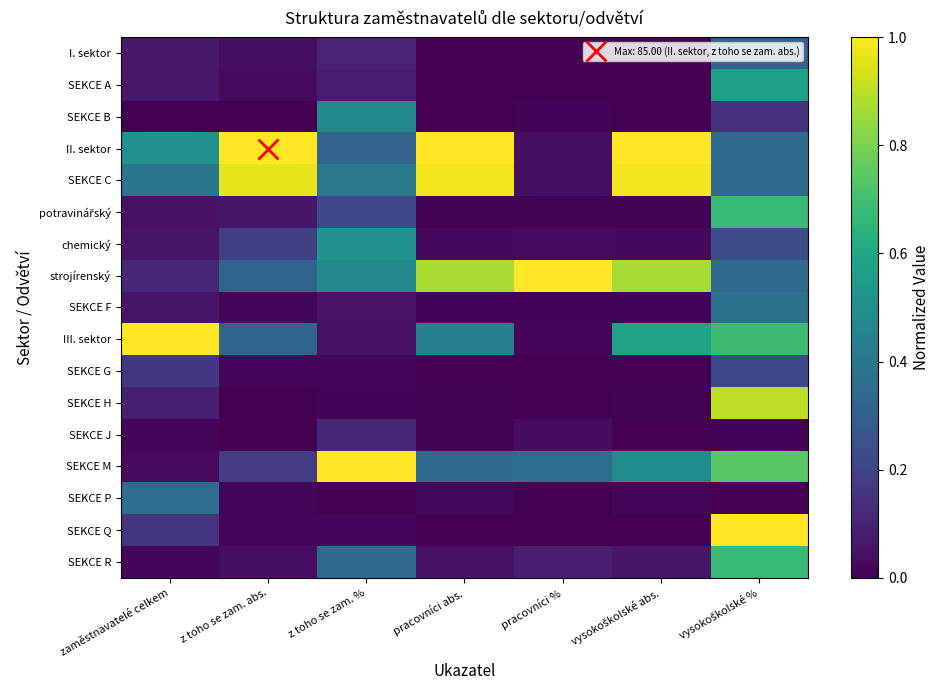

At how many categories does at least one series exceed 0?

7